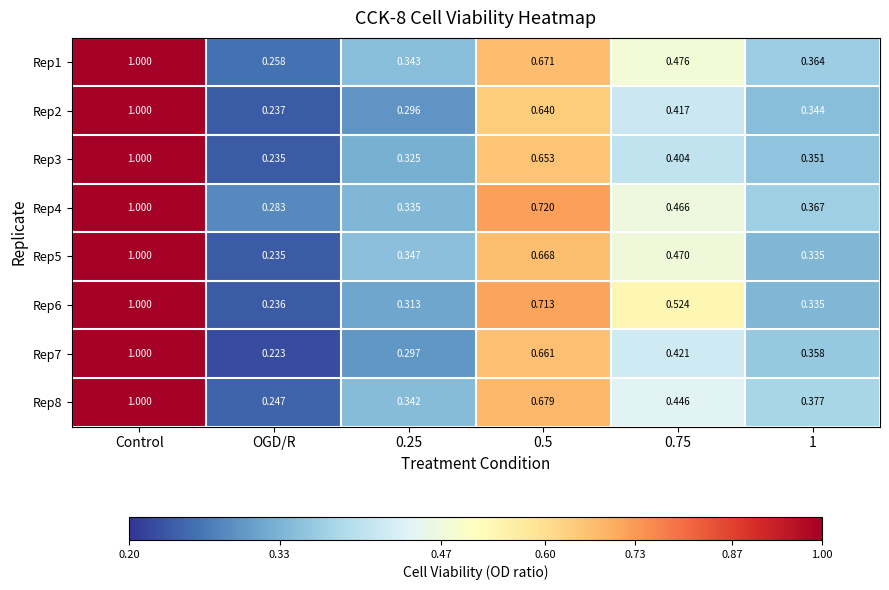

At which label does Rep8 reach its peak?

Control